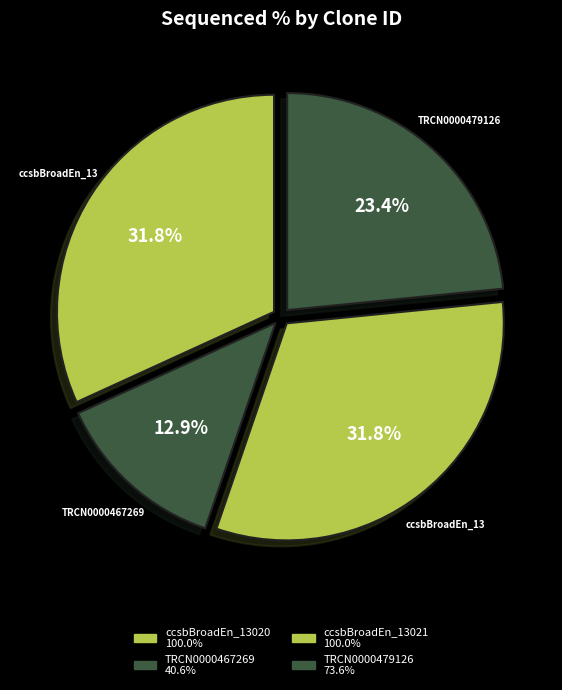

Which category has the smallest portion of the pie?

TRCN0000467269